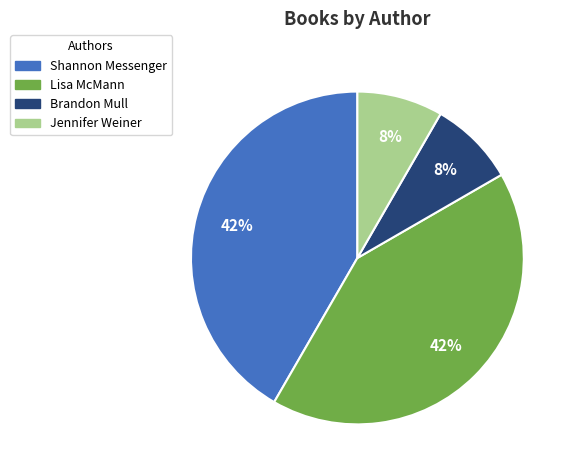

Is there a majority slice in this chart?

No